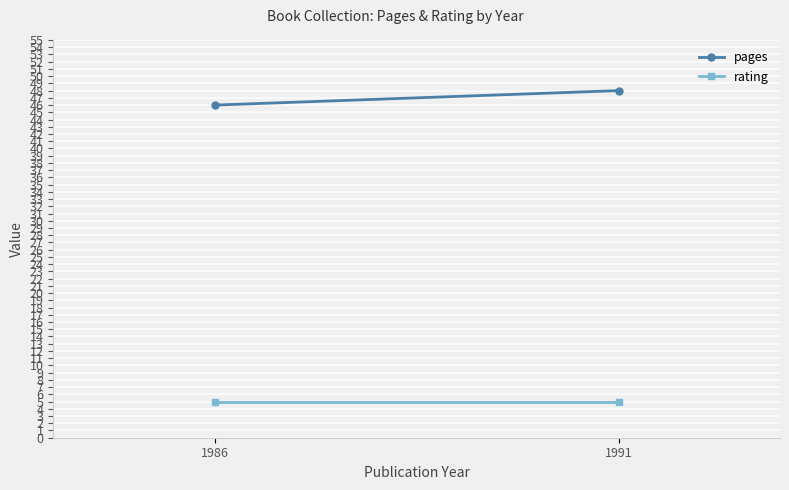

How many series are shown in this chart?

2